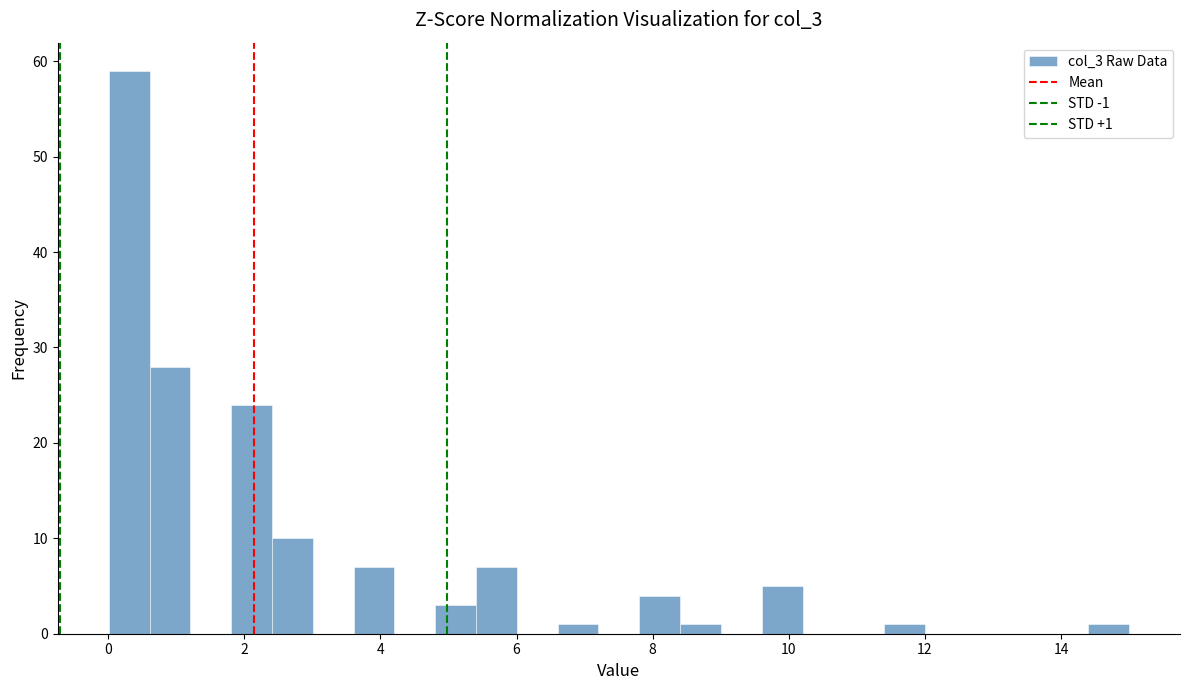

Around what value on the x-axis is the tallest bar? Give the approximate position of its centre, as read against the axis.

0.4